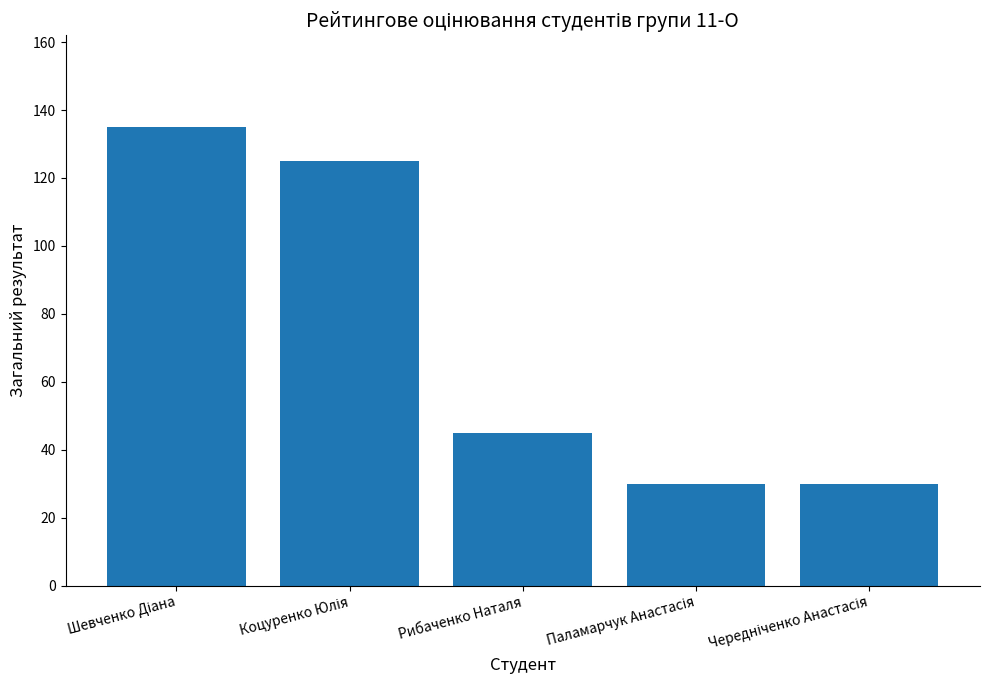

The value at Рибаченко Наталя is 45. True or false?

True